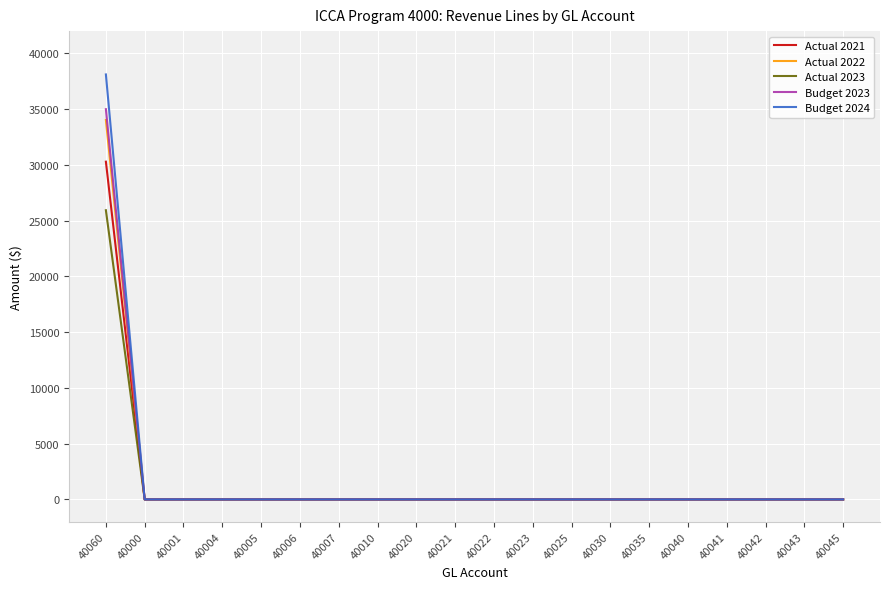

Reading left to right, transcribe all the data shown in this chart.

Actual 2021: 30290.0	0.0	0.0	0.0	0.0	0.0	0.0	0.0	0.0	0.0	0.0	0.0	0.0	0.0	0.0	0.0	0.0	0.0	0.0	0.0
Actual 2022: 34030.2	0.0	0.0	0.0	0.0	0.0	0.0	0.0	0.0	0.0	0.0	0.0	0.0	0.0	0.0	0.0	0.0	0.0	0.0	0.0
Actual 2023: 25936.3	0.0	0.0	0.0	0.0	0.0	0.0	0.0	0.0	0.0	0.0	0.0	0.0	0.0	0.0	0.0	0.0	0.0	0.0	0.0
Budget 2023: 35000.0	0.0	0.0	0.0	0.0	0.0	0.0	0.0	0.0	0.0	0.0	0.0	0.0	0.0	0.0	0.0	0.0	0.0	0.0	0.0
Budget 2024: 38114.0	0.0	0.0	0.0	0.0	0.0	0.0	0.0	0.0	0.0	0.0	0.0	0.0	0.0	0.0	0.0	0.0	0.0	0.0	0.0